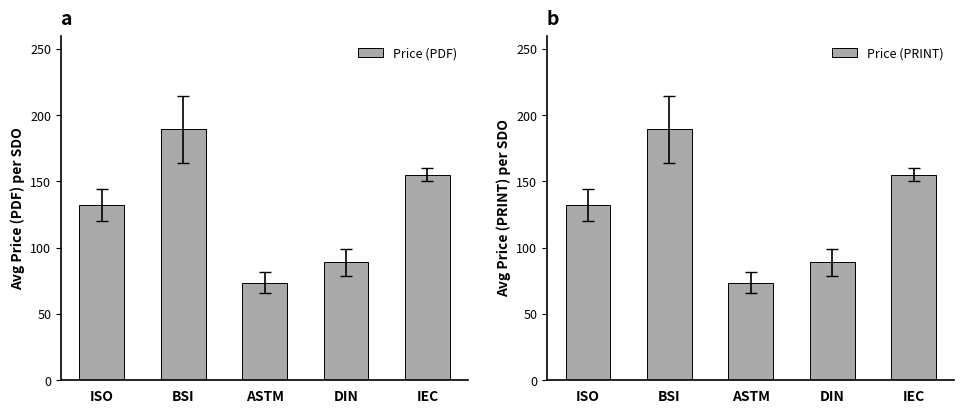

At which category does the chart reach its peak across all series?

BSI